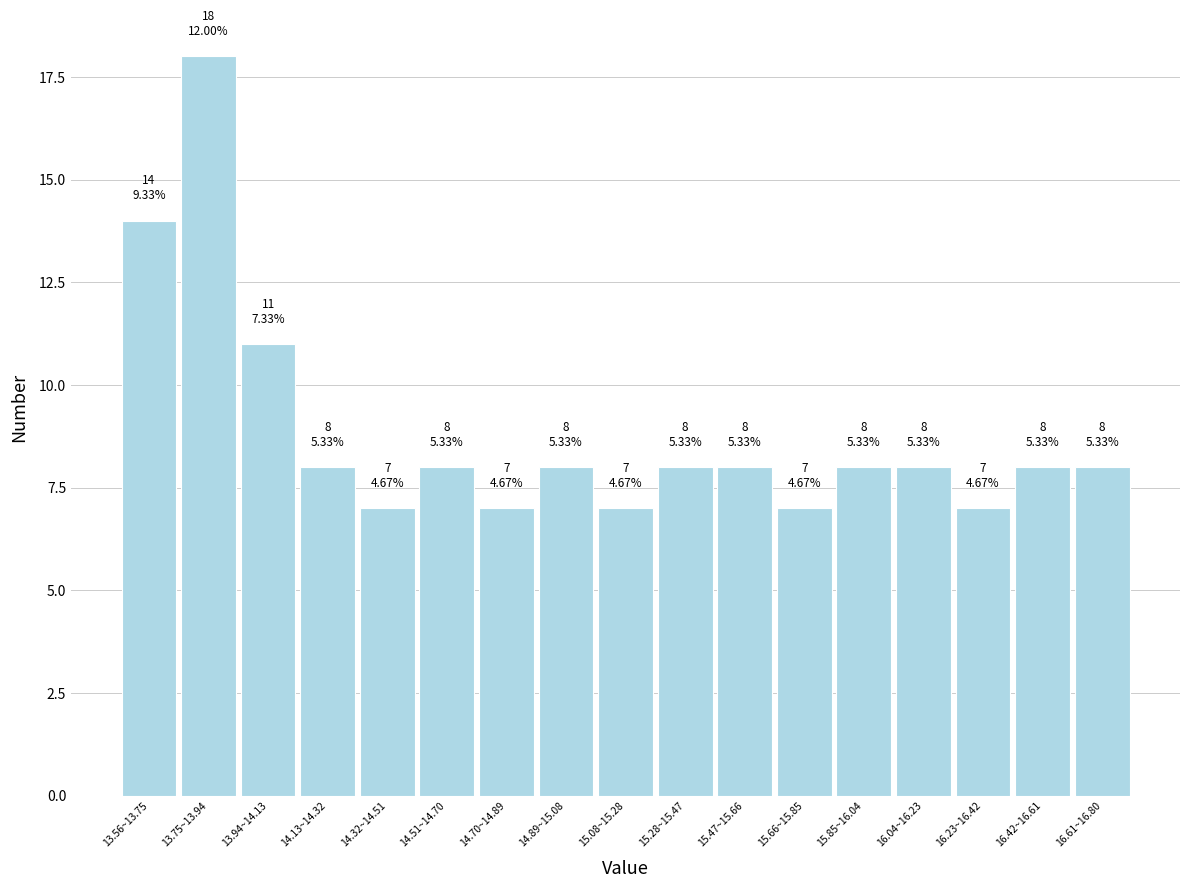

Reading right to left, transcribe all the data shown in this chart.

16.61~16.80=8	16.42~16.61=8	16.23~16.42=7	16.04~16.23=8	15.85~16.04=8	15.66~15.85=7	15.47~15.66=8	15.28~15.47=8	15.08~15.28=7	14.89~15.08=8	14.70~14.89=7	14.51~14.70=8	14.32~14.51=7	14.13~14.32=8	13.94~14.13=11	13.75~13.94=18	13.56~13.75=14